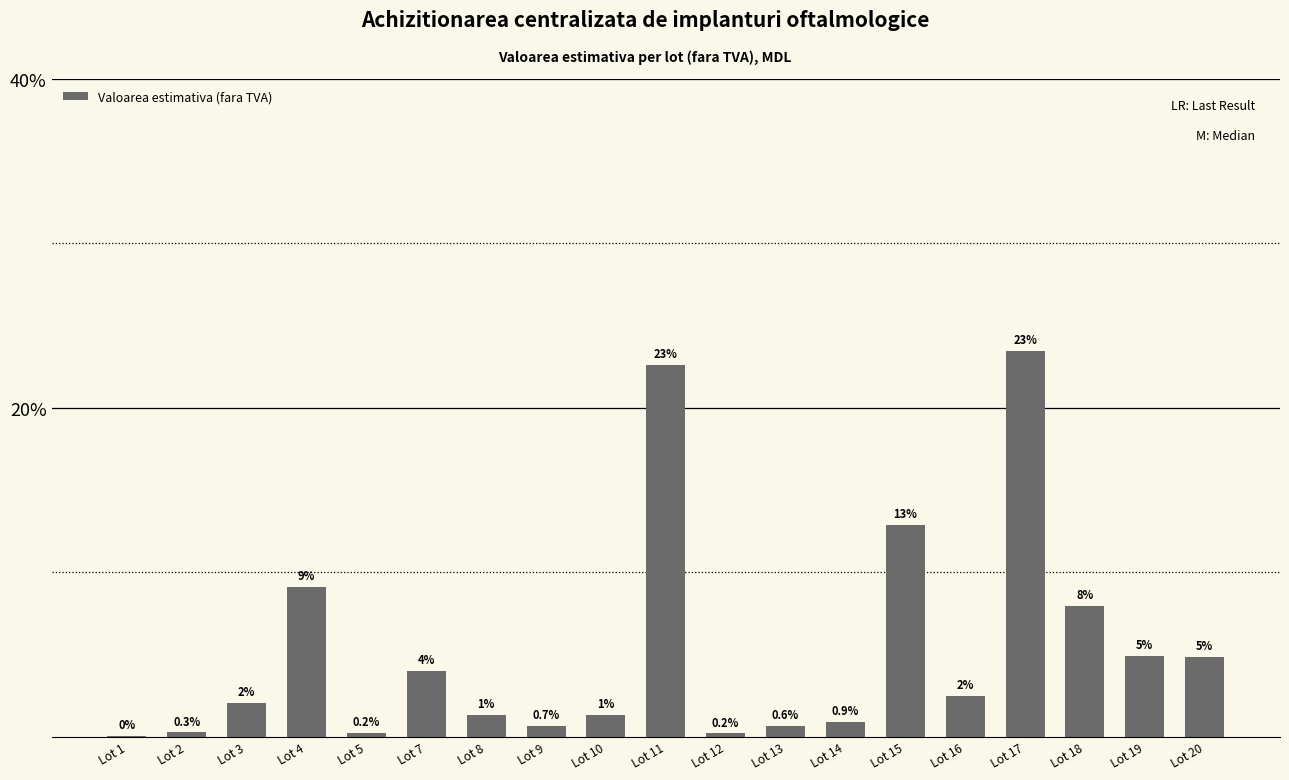

Reading left to right, extract all data points from this chart.

0.1	0.3	2.1	9.1	0.2	4.0	1.3	0.7	1.4	22.6	0.2	0.6	0.9	12.9	2.5	23.5	7.9	4.9	4.8